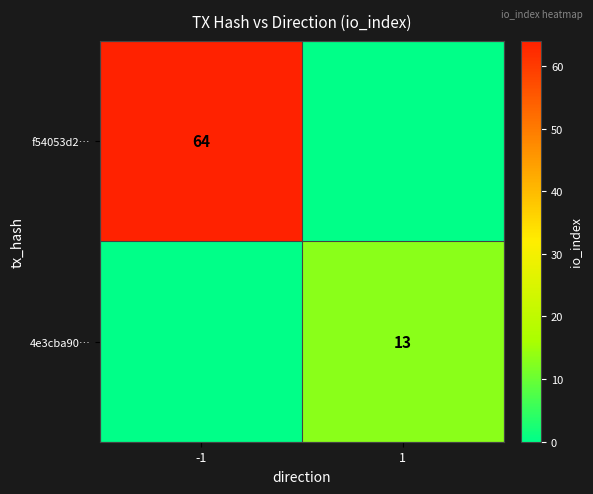

Is it true that 4e3cba90… equals 8 at 1?

False